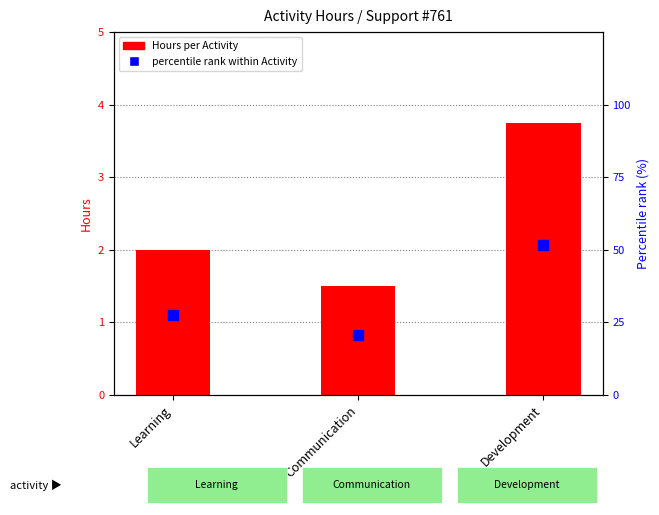

Count the number of data series in this chart.

2